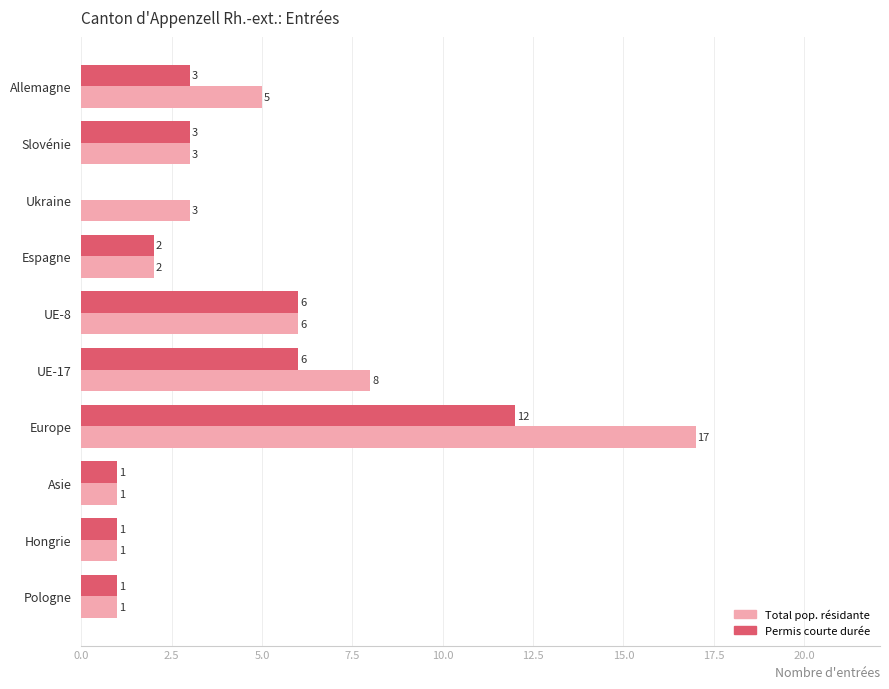

What is the maximum value shown in the chart?

17